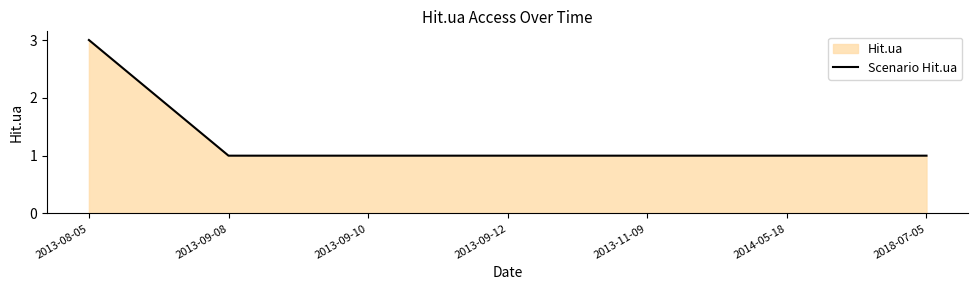

How many lines are shown in the chart?

1